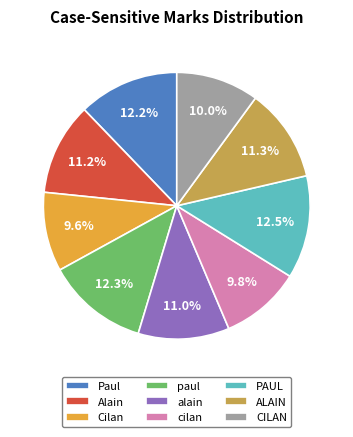

Approximately how many times larger is the value at Cilan compared to ALAIN?

0.8